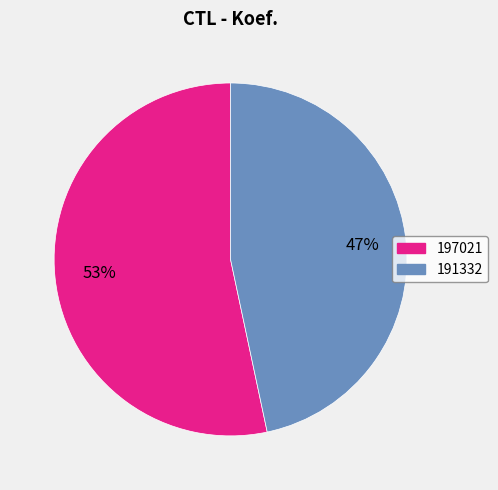

Rank the categories by value from highest to lowest.

197021, 191332